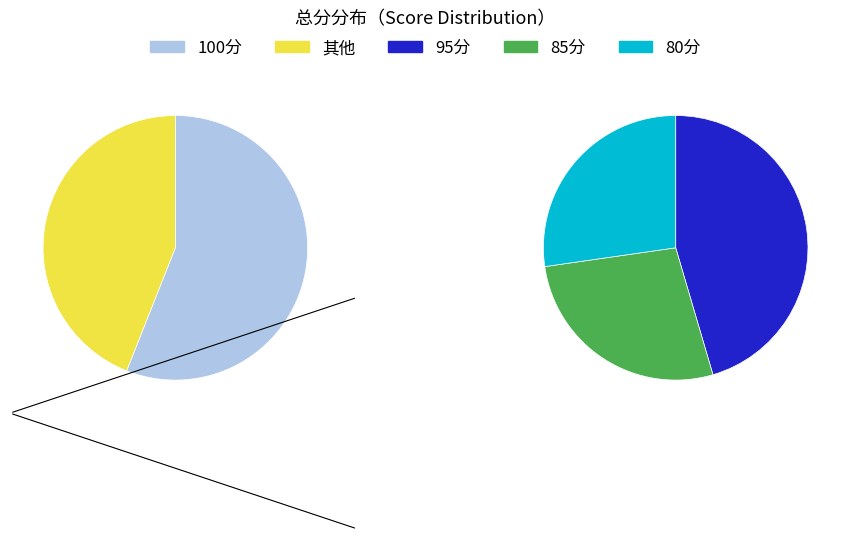

Does 80 account for over 50% of the chart?

No